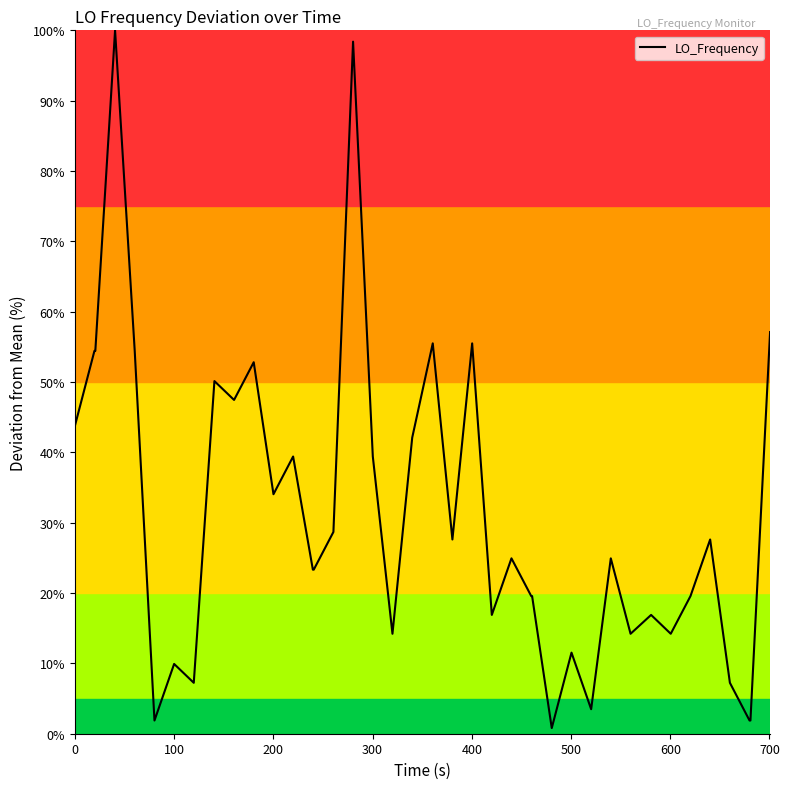

What is the maximum value shown in the chart?

100.0